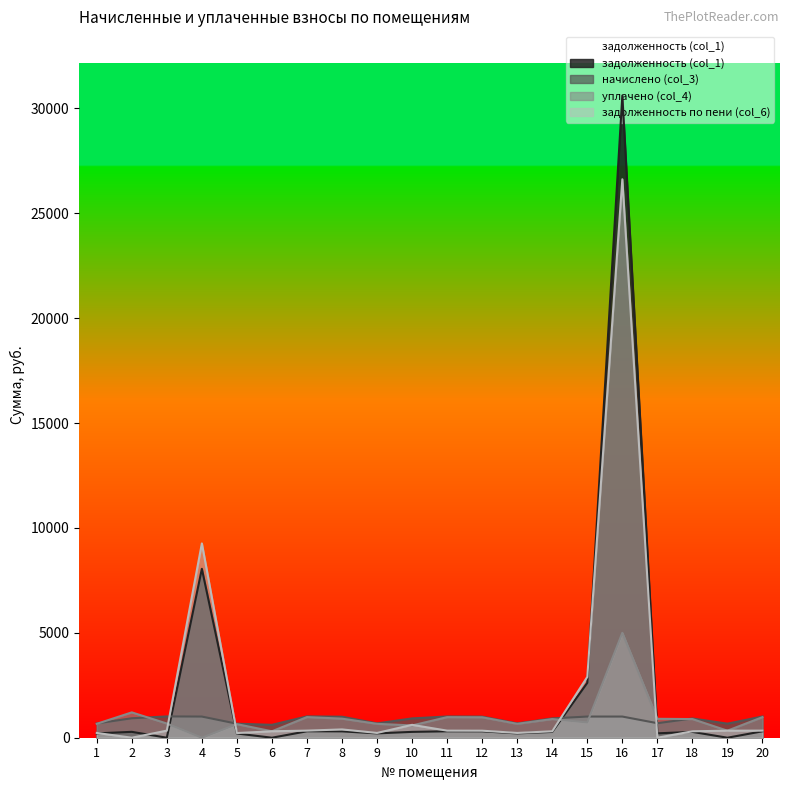

Reading left to right, transcribe all the data shown in this chart.

задолженность (col_1): 1=206.9	2=280.6	3=0.0	4=8052.5	5=201.9	6=0.0	7=307.1	8=302.9	9=206.7	10=278.6	11=306.0	12=304.0	13=206.9	14=276.8	15=2618.1	16=30612.8	17=209.5	18=277.6	19=0.0	20=306.3
начислено (col_3): 1=683.9	2=927.7	3=1015.1	4=1008.5	5=667.4	6=614.9	7=1015.4	8=1001.5	9=683.5	10=921.1	11=1011.8	12=1005.0	13=683.9	14=920.4	15=1009.0	16=1009.0	17=692.8	18=917.8	19=670.7	20=1012.7
уплачено (col_4): 1=662.8	2=1208.3	3=676.7	4=0.0	5=646.8	6=307.5	7=984.0	8=909.3	9=662.4	10=585.6	11=981.1	12=974.0	13=662.8	14=890.4	15=728.5	16=5000.0	17=902.3	18=889.5	19=335.4	20=981.4
задолженность по пени (col_6): 1=228.0	2=0.0	3=338.4	4=9263.5	5=222.5	6=307.5	7=338.4	8=395.1	9=227.8	10=614.1	11=337.3	12=335.0	13=228.0	14=306.8	15=2898.5	16=26621.8	17=0.0	18=305.9	19=335.4	20=337.6